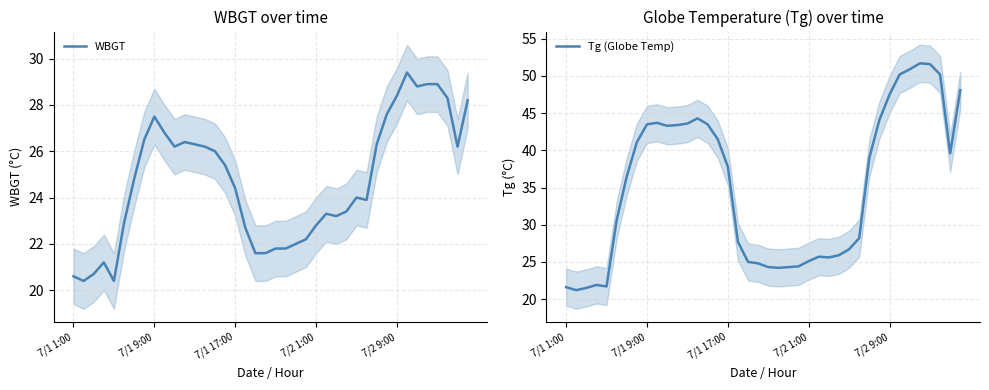

The Tg (Globe Temp) series shows 25.1 at 7/2 1:00. True or false?

True